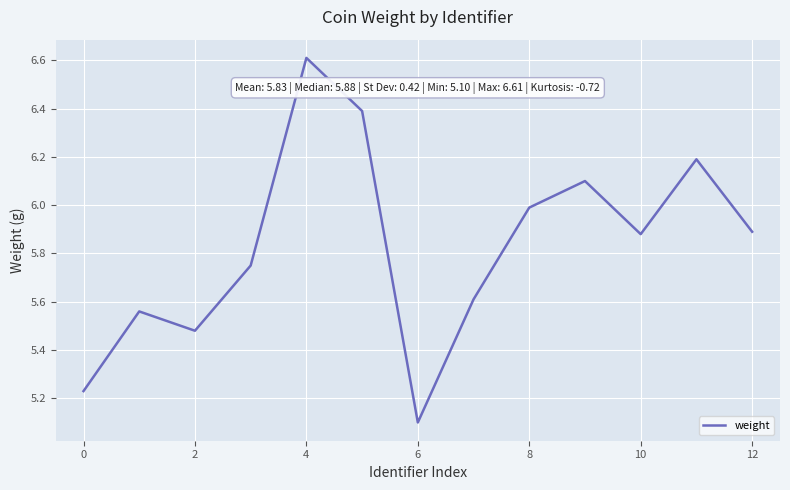

What is the greatest value displayed?

6.6